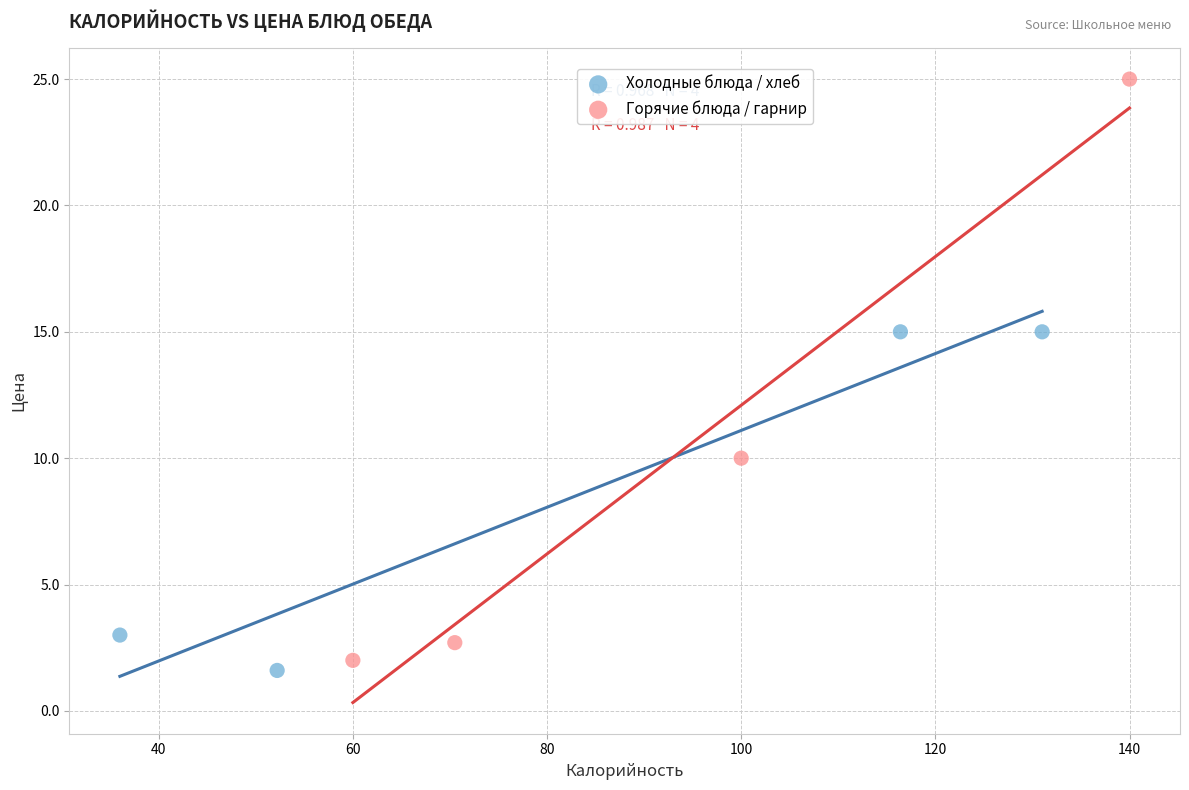

What are all the series names shown in the legend?

Холодные блюда / хлеб, Горячие блюда / гарнир